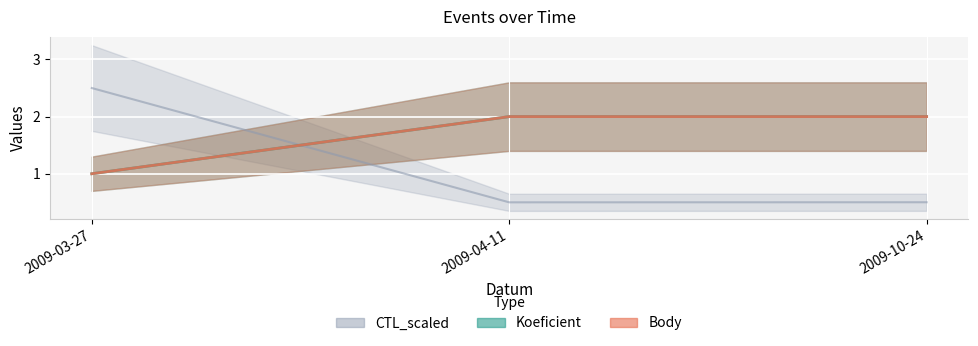

What is the value of the CTL_scaled point at the 2nd from the left?

0.5